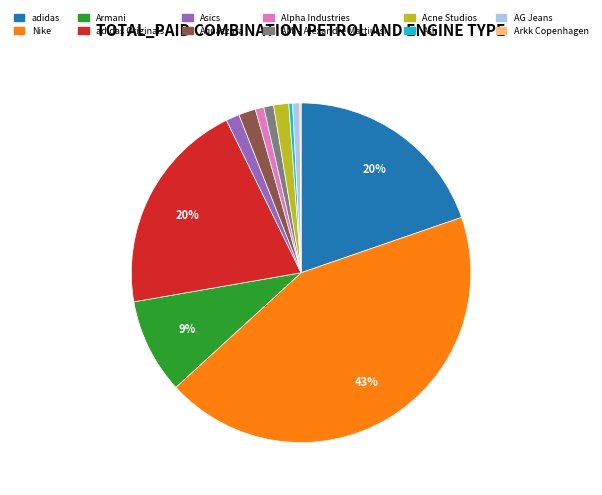

Is there any slice that represents more than half of the pie?

No